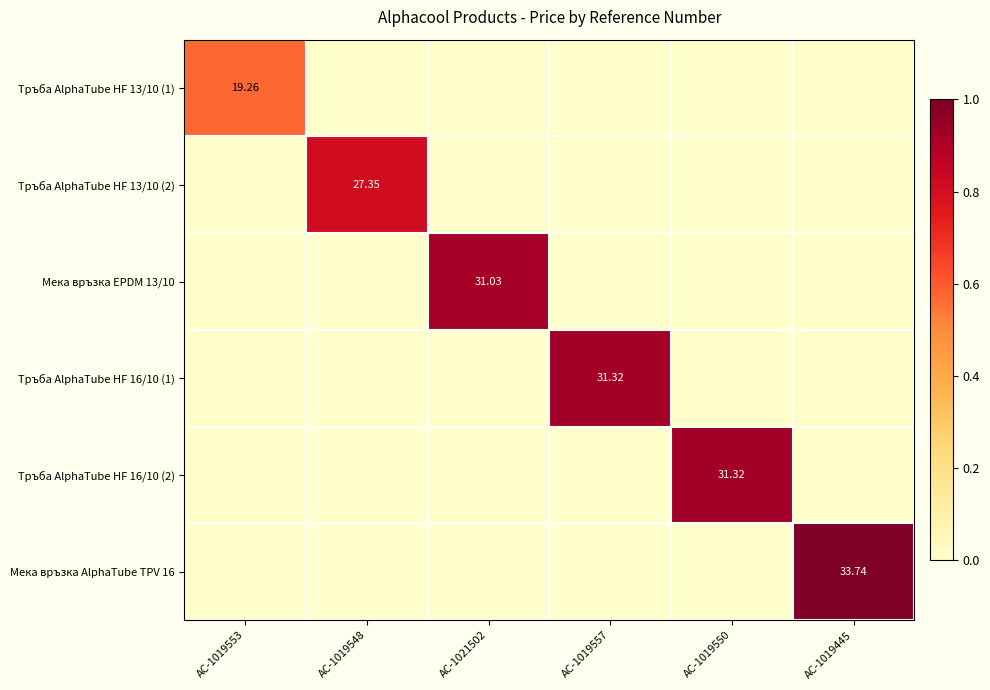

The Тръба AlphaTube HF 16/10 (2) series shows 0.0 at AC-1019553. True or false?

True